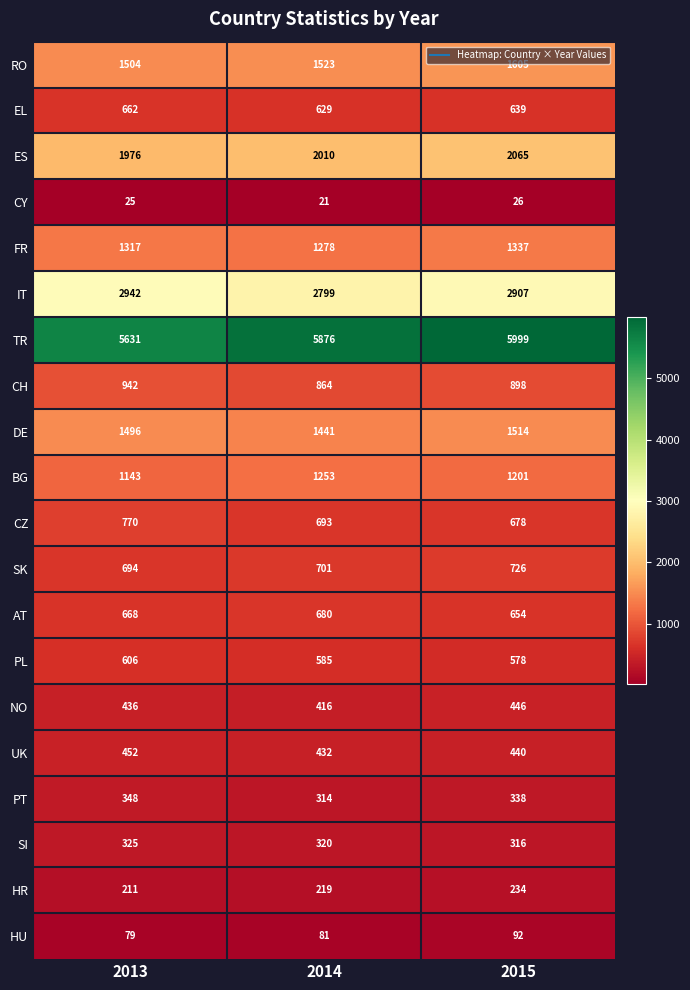

Which series has the largest total across all categories?

TR